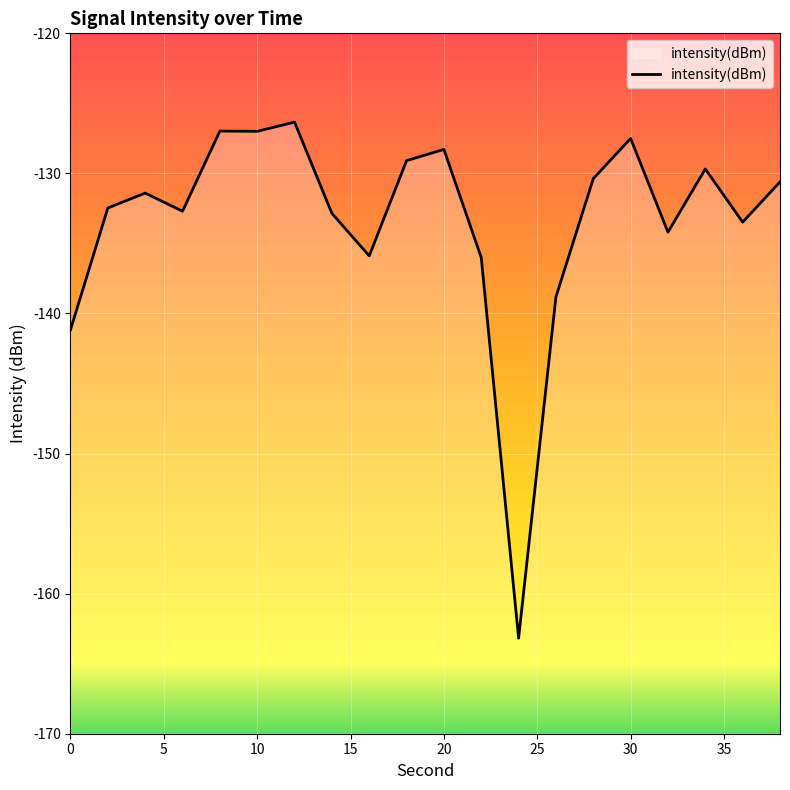

Does the chart display data point markers on the line(s)?

No